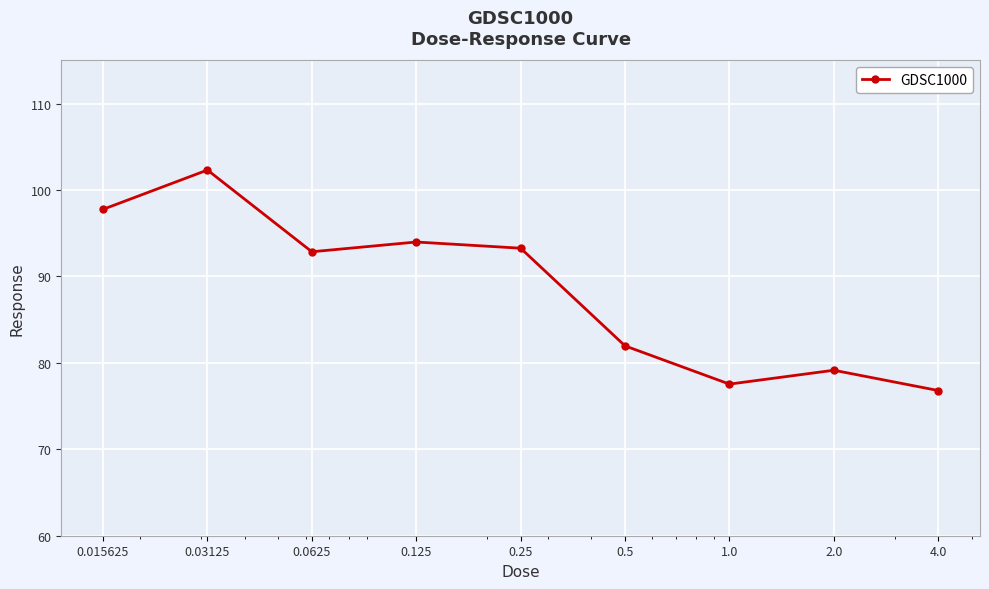

Reading left to right, extract all data points from this chart.

97.8	102.3	92.9	94.0	93.3	82.0	77.5	79.2	76.8